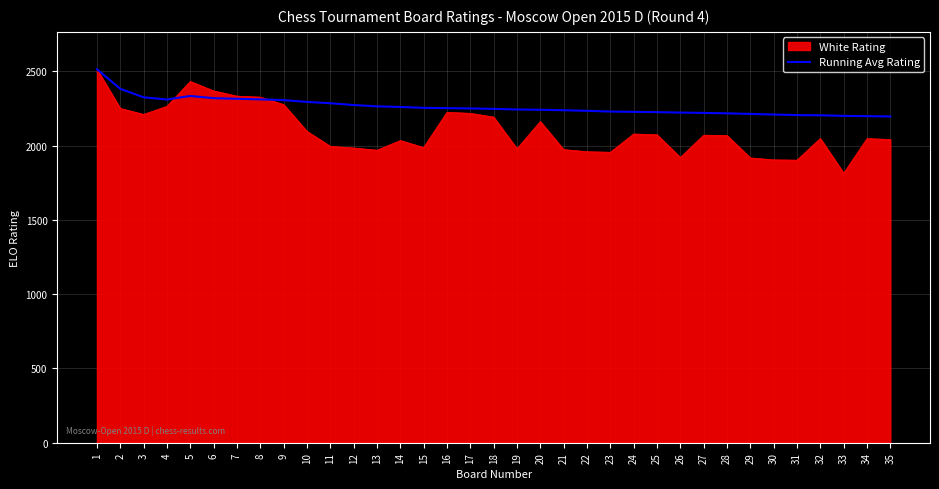

What is the maximum value shown in the chart?

2514